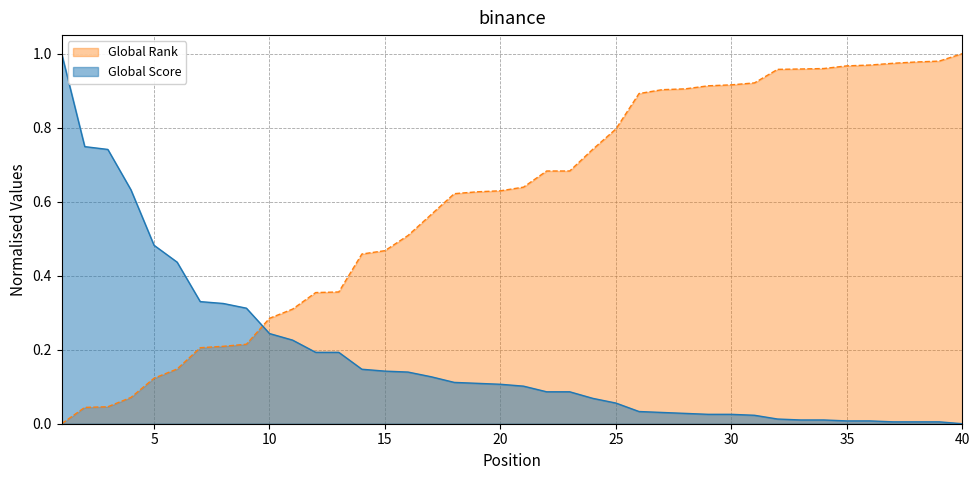

The value of Global Score at 20 is 0.2. True or false?

False